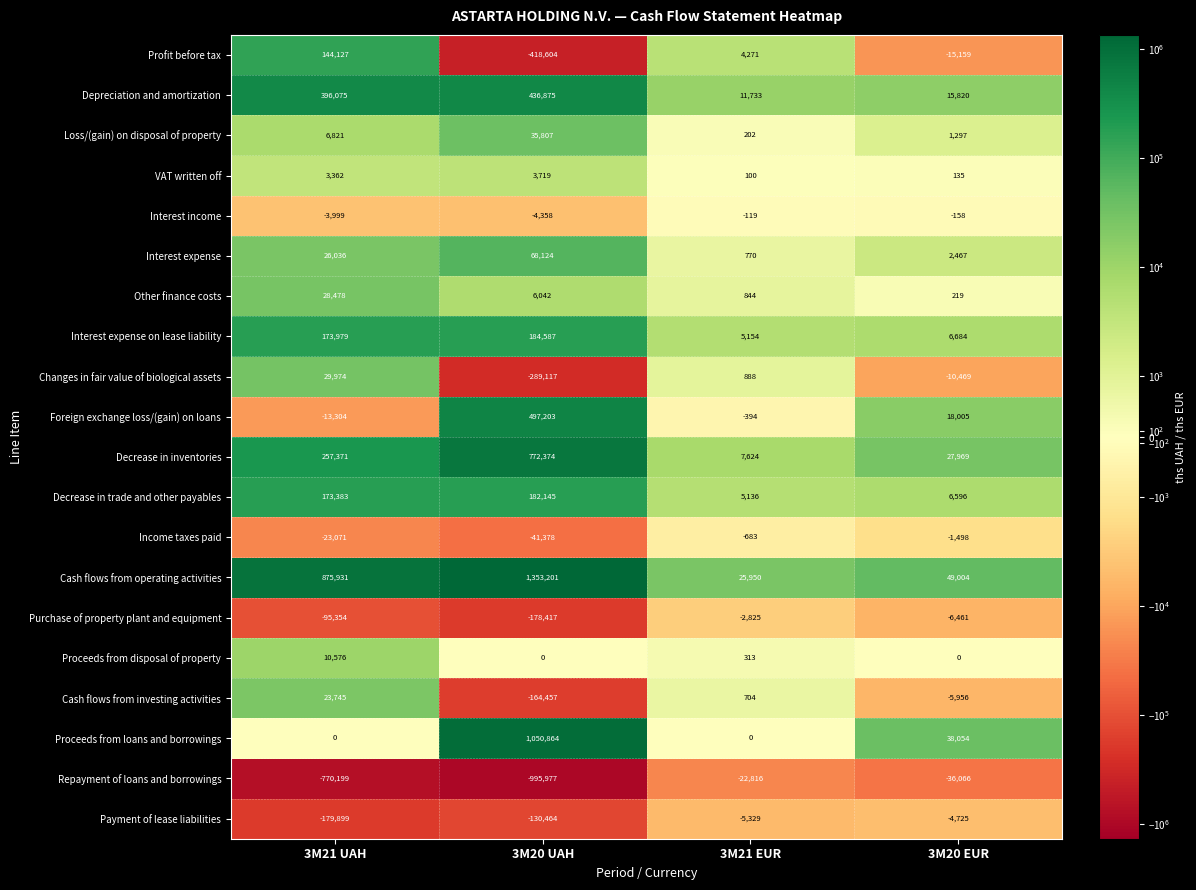

What is the total value across all series at 3M20 EUR?

85758